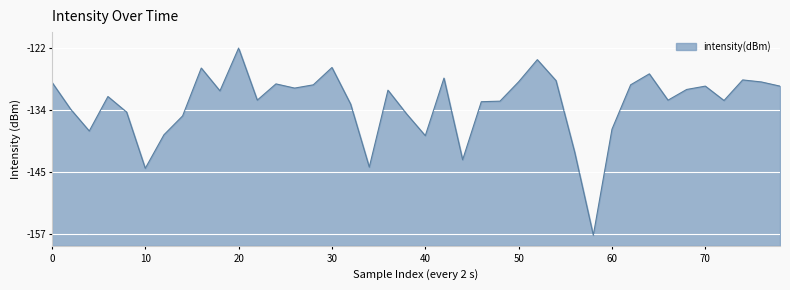

What is the sum of all values?

-5302.9